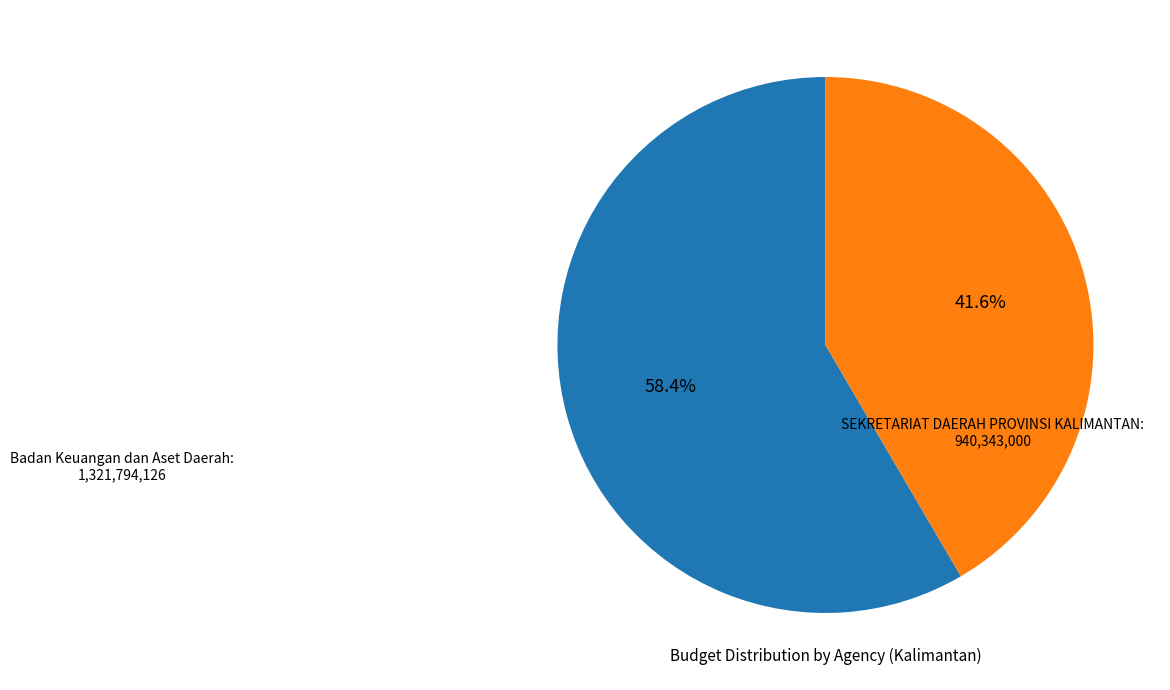

What percentage is the Badan Keuangan dan Aset Daerah slice, to the nearest percent?

58%